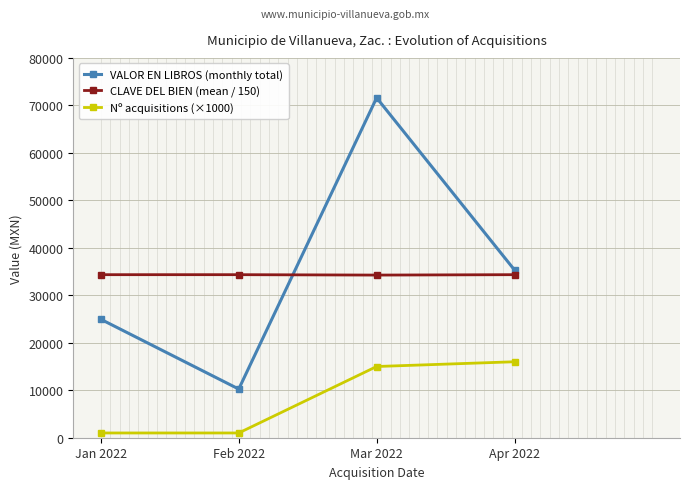

At which category does VALOR EN LIBROS (monthly total) reach its first local peak?

Mar 2022